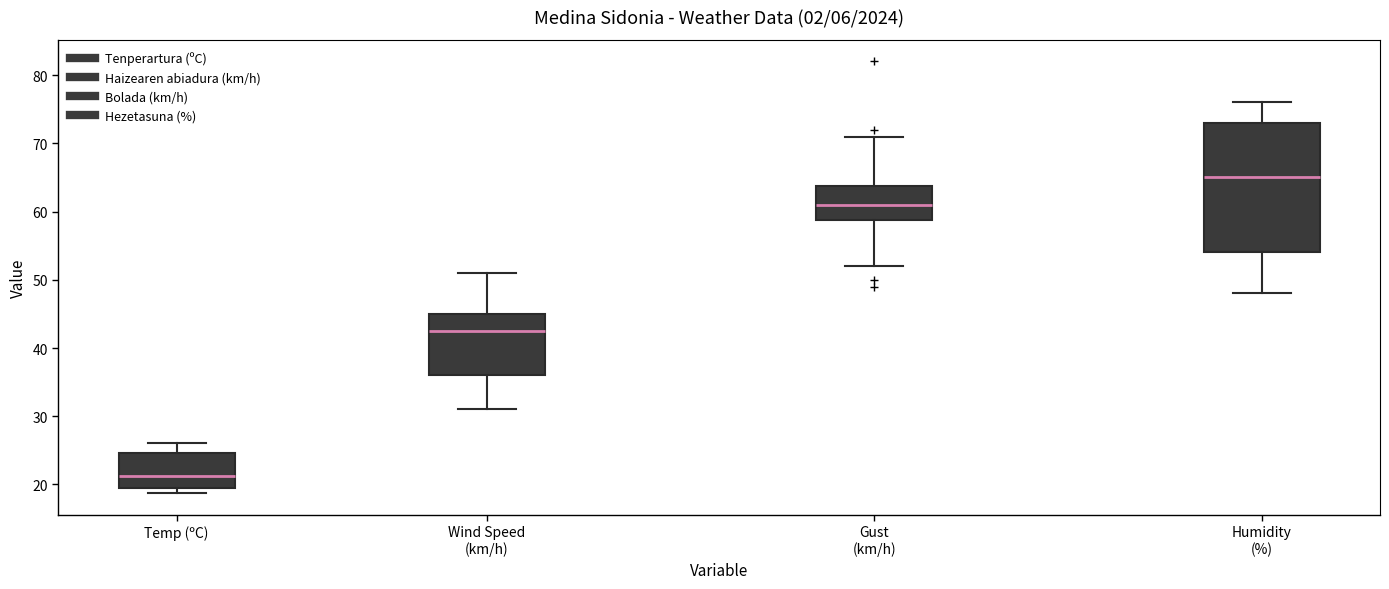

Reading left to right, read every box against the y-axis: the position of its median line, the range the box covers, and the ends of its whiskers. The values are not printed on the chart, so give them approximately, as read against the axis.

Temp (ºC): median 21, box 19 to 25, whiskers 19 (just below the box's lower edge) to 26
Wind Speed (km/h): median 43, box 36 to 45, whiskers 31 to 51
Gust (km/h): median 61, box 59 to 64, whiskers 52 to 71
Humidity (%): median 65, box 54 to 73, whiskers 48 to 76